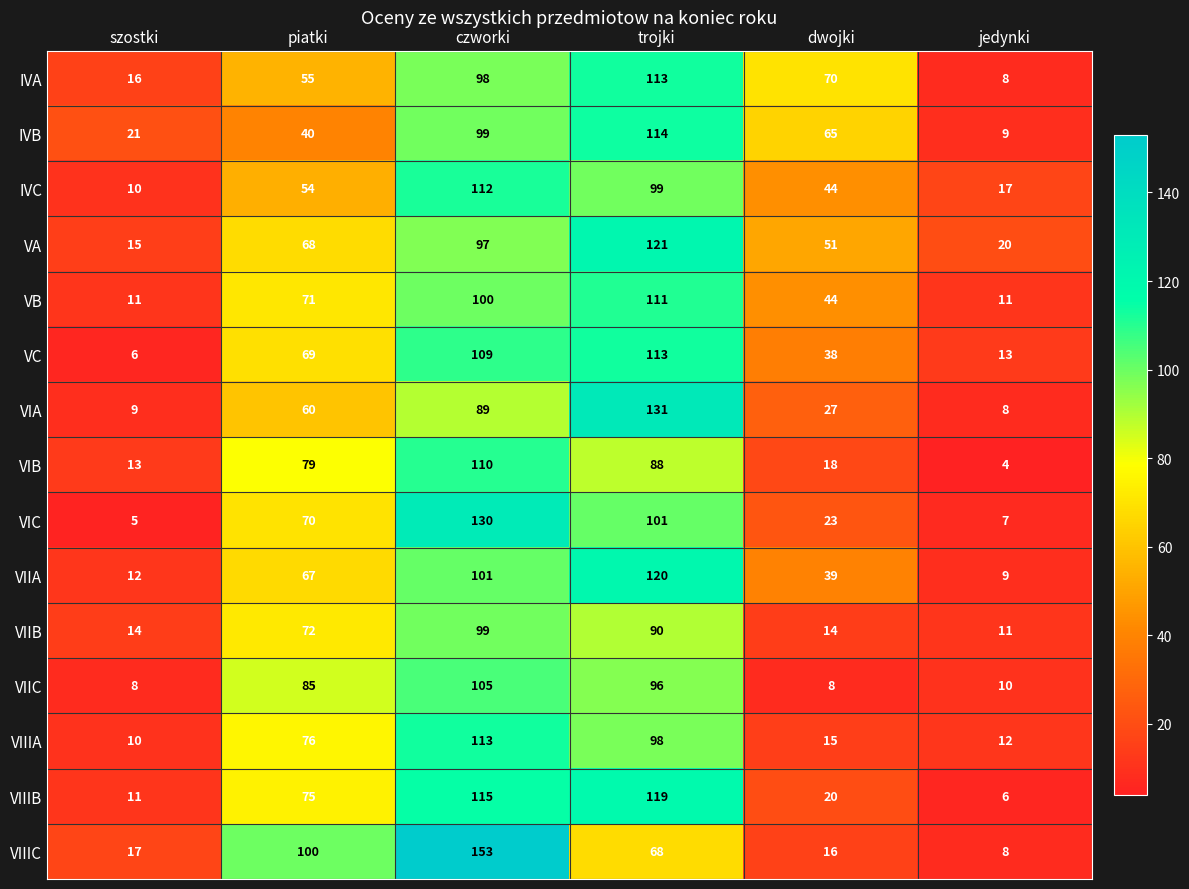

What is the spread (max minus min) of values at dwojki?

62